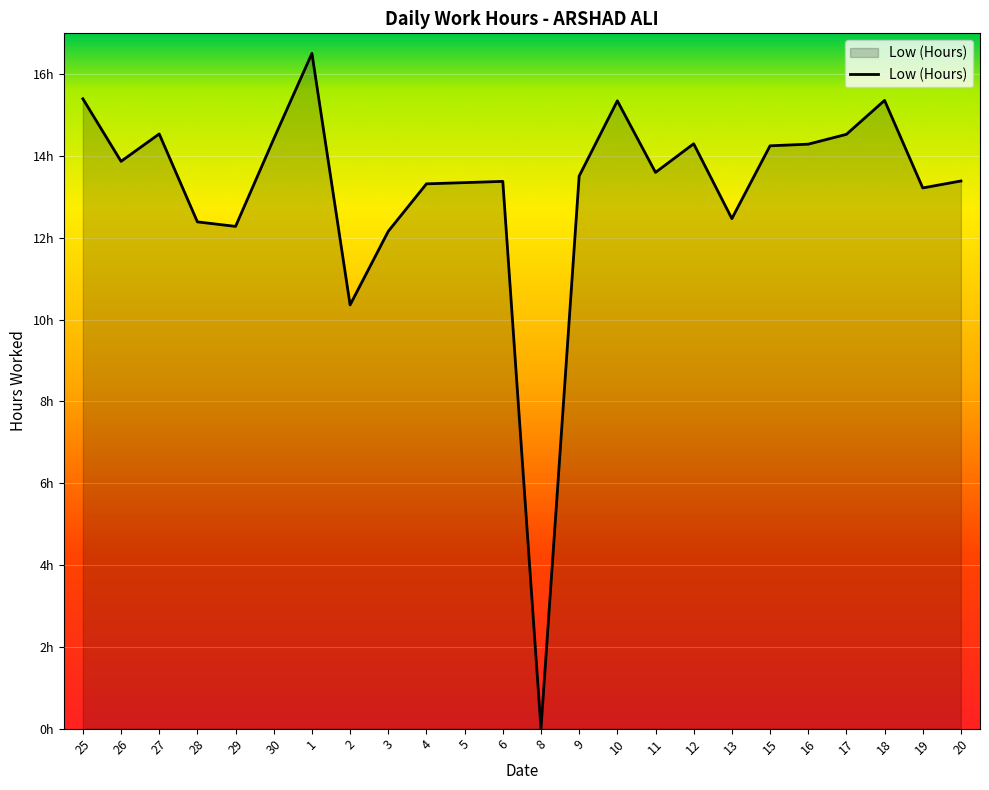

Rank the categories by value from lowest to highest.

8, 2, 3, 29, 28, 13, 19, 4, 5, 6, 20, 9, 11, 26, 15, 16, 12, 30, 17, 27, 10, 18, 25, 1